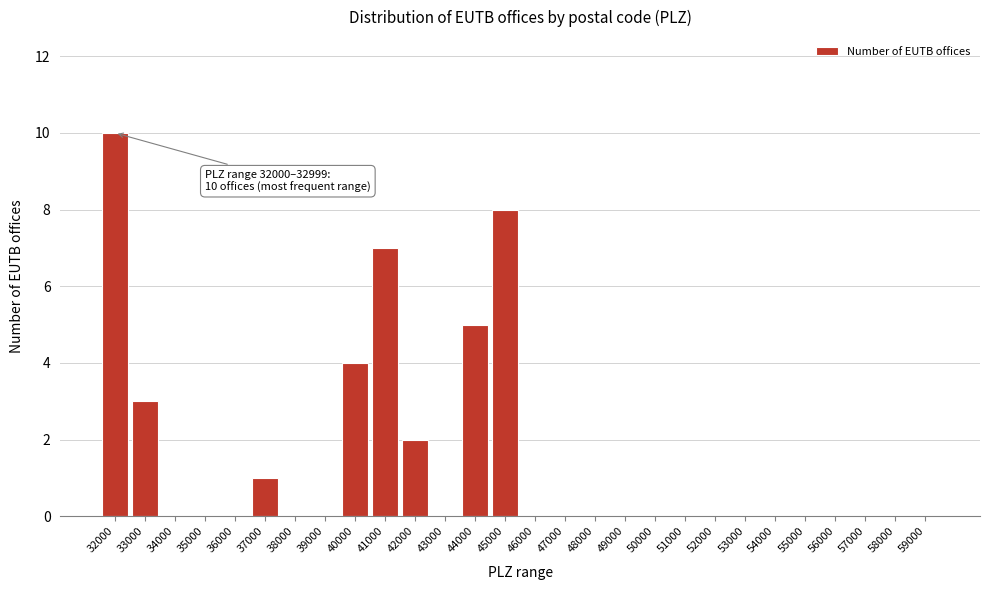

Reading left to right, extract all data points from this chart.

32000=10	33000=3	34000=0	35000=0	36000=0	37000=1	38000=0	39000=0	40000=4	41000=7	42000=2	43000=0	44000=5	45000=8	46000=0	47000=0	48000=0	49000=0	50000=0	51000=0	52000=0	53000=0	54000=0	55000=0	56000=0	57000=0	58000=0	59000=0